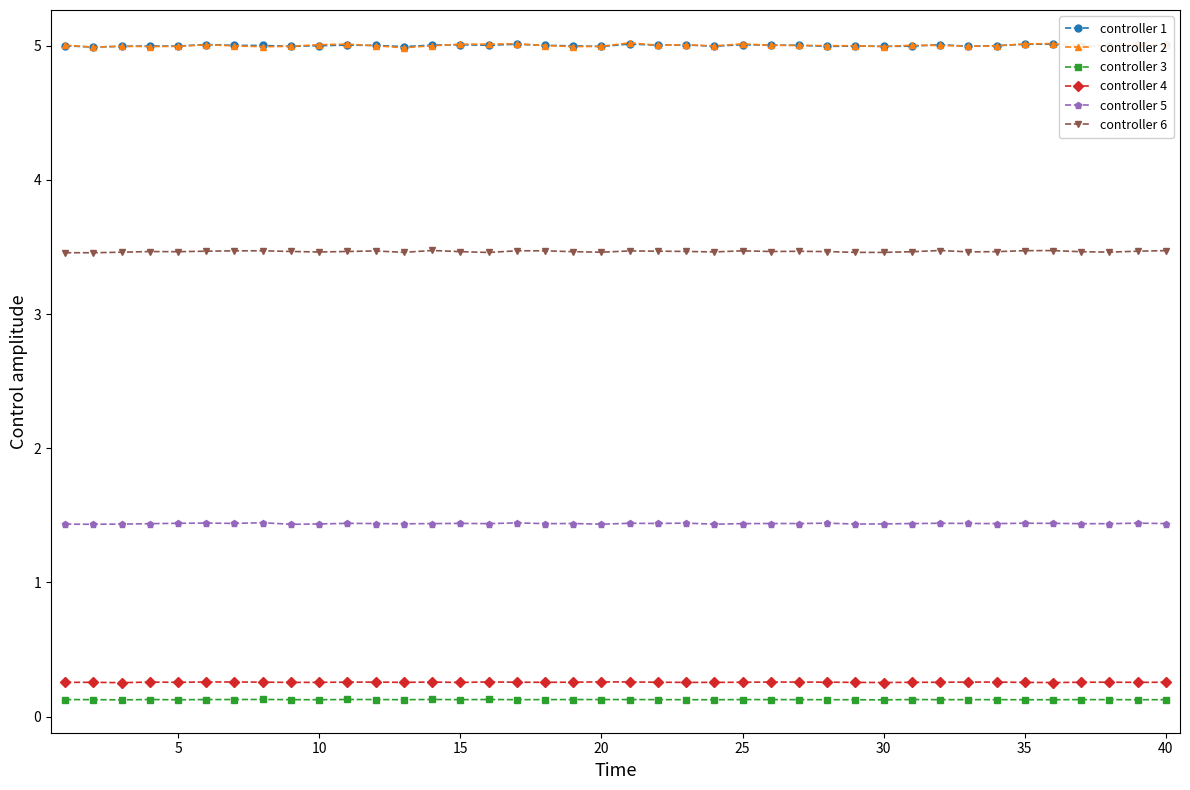

True or false: controller 6 and controller 2 intersect in this chart.

False